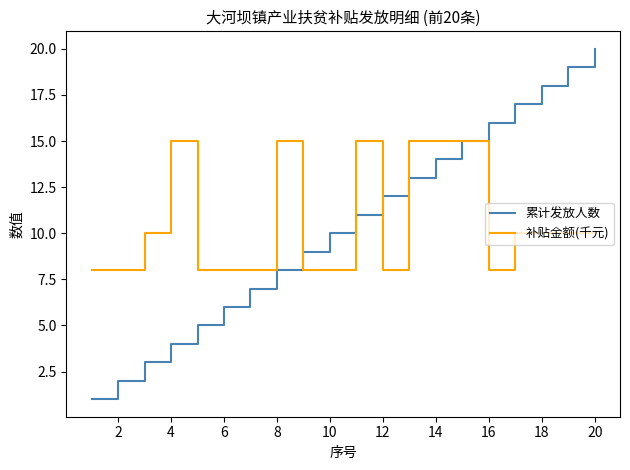

What is the lowest value of the 补贴金额(千元) series?

8